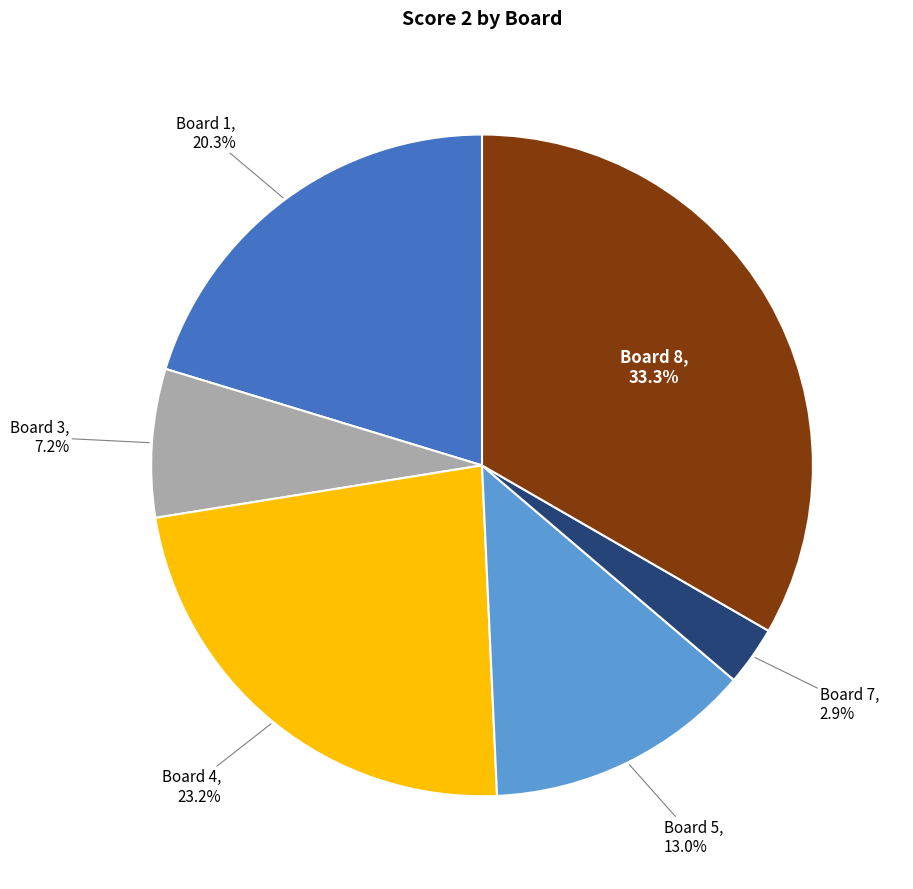

Combined, do Board 8 and Board 6 account for over 50%?

No